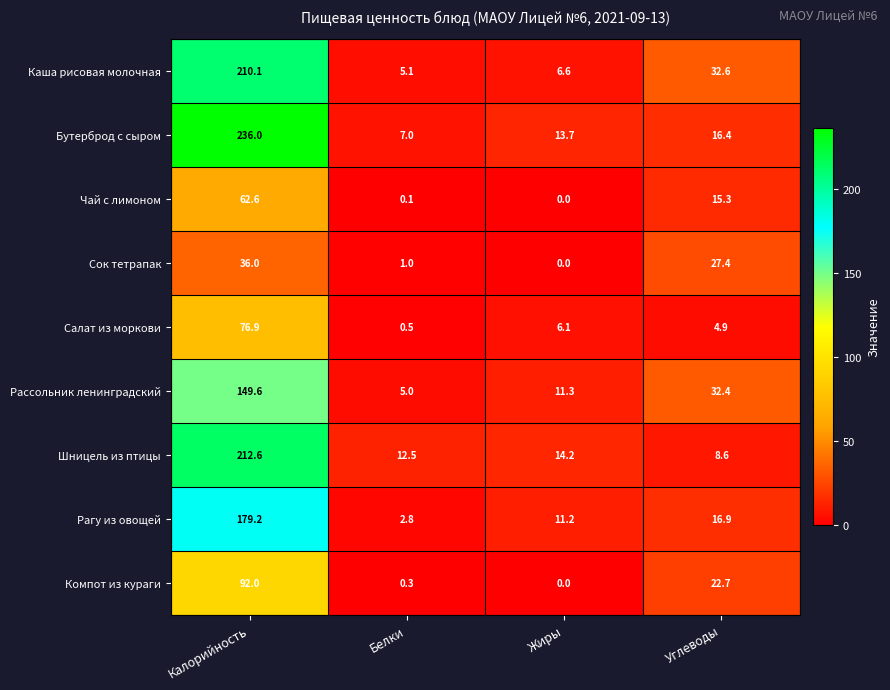

Which label corresponds to the smallest value in the chart?

Жиры